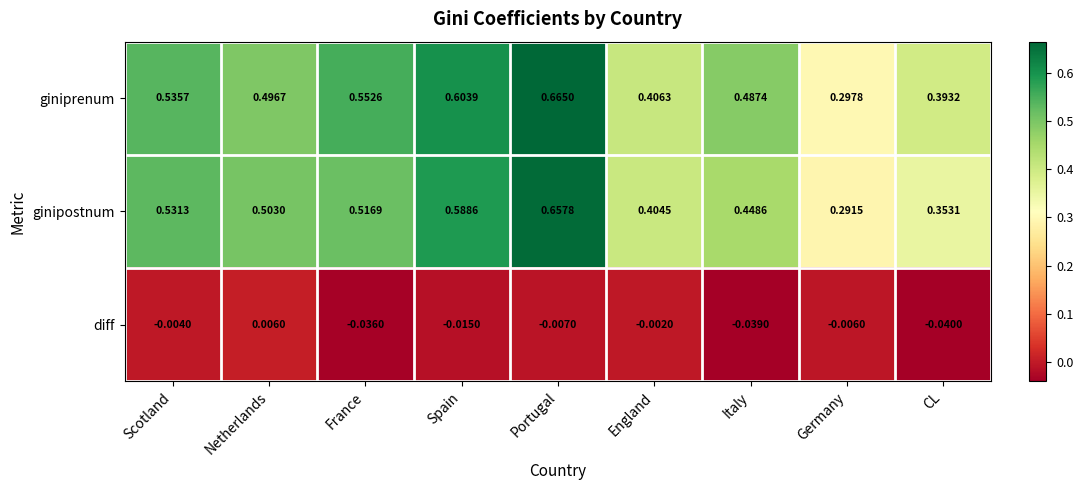

At Portugal, list the series in order from smallest to largest.

diff, ginipostnum, giniprenum